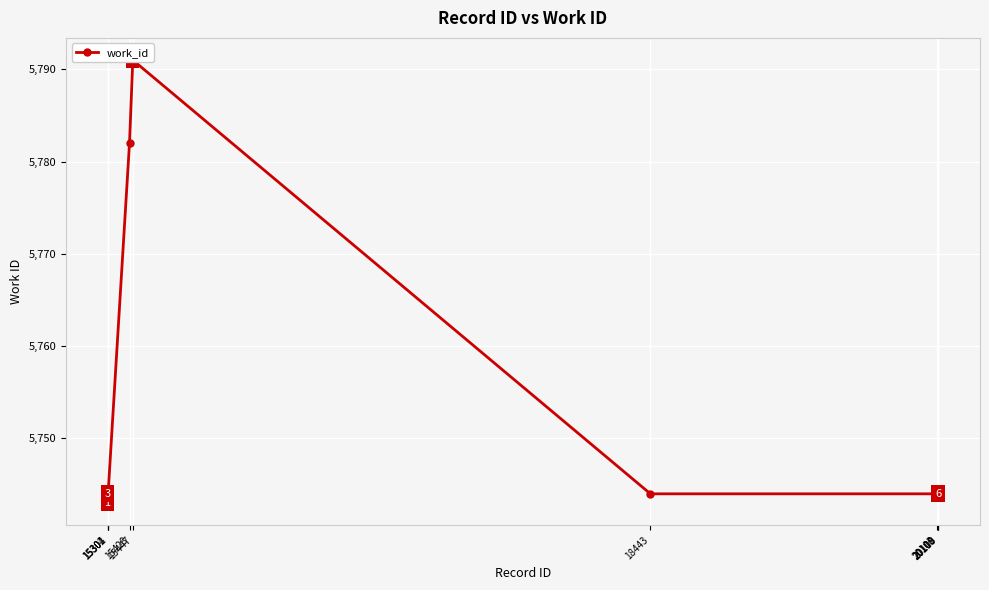

What is the value of the 6th point from the left?

5744